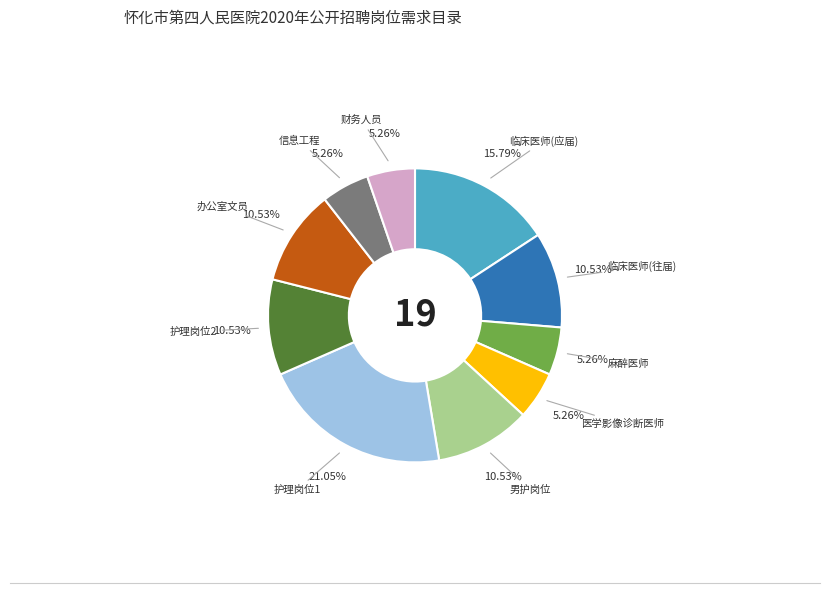

Does any single category account for the majority?

No